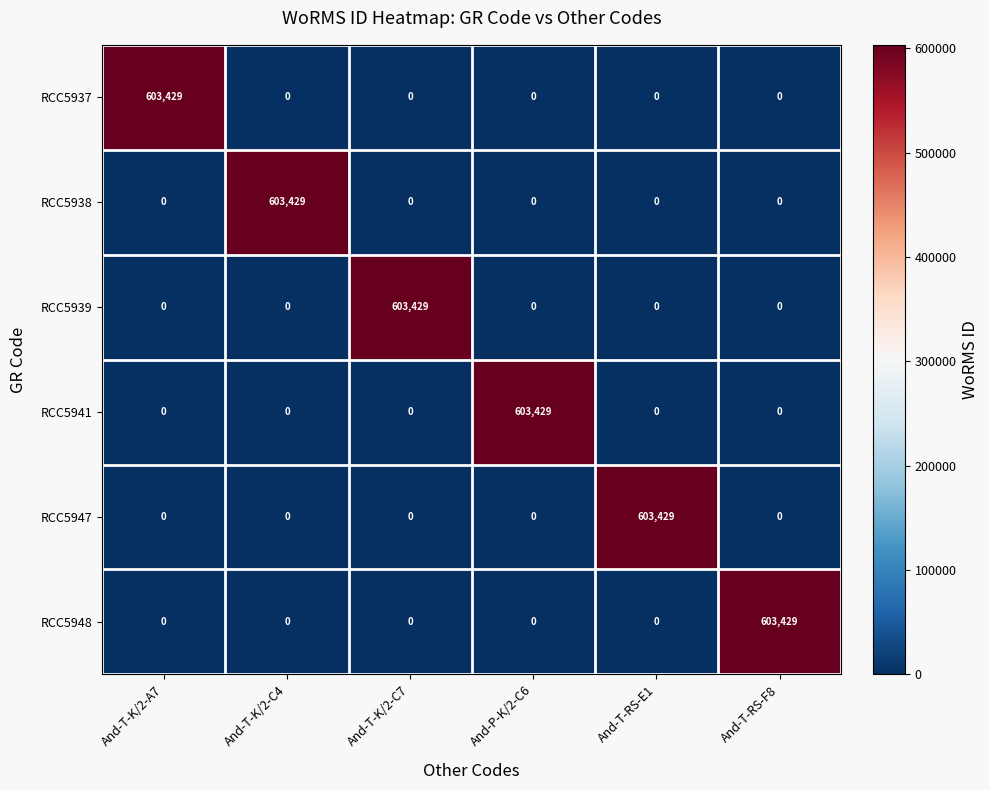

What is the highest value of the RCC5947 series?

603429